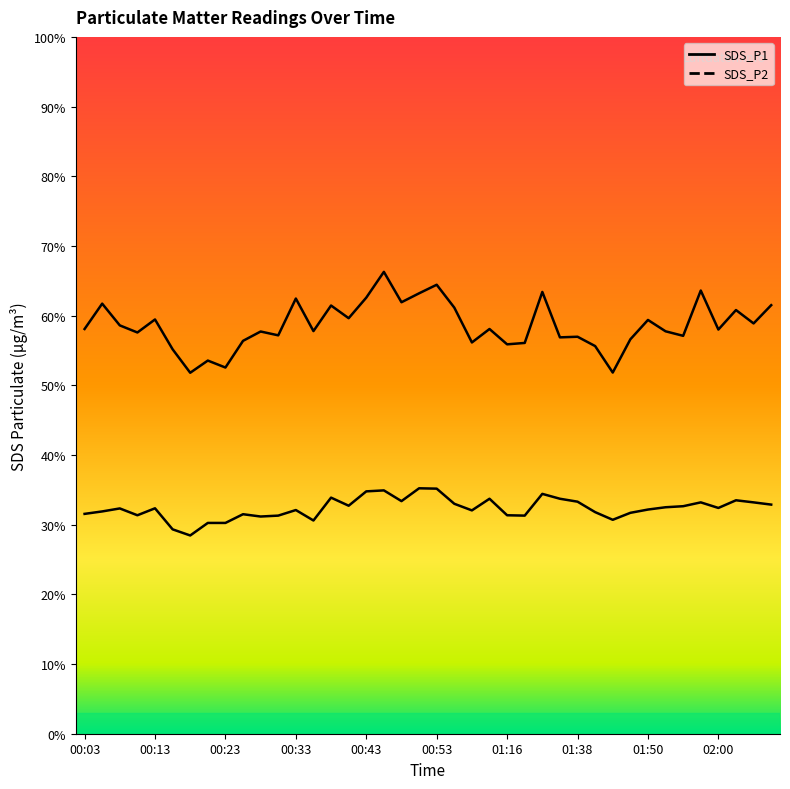

True or false: SDS_P1 has more than 0 interior local peaks.

True